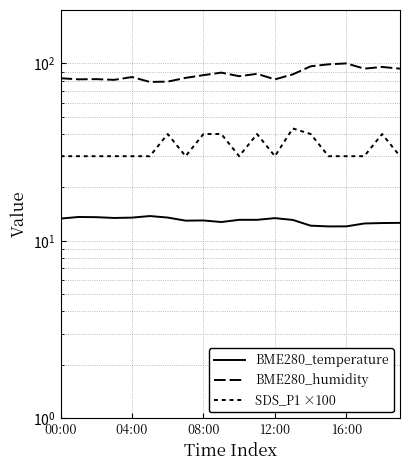

What is the minimum value for SDS_P1 ×100?

30.0